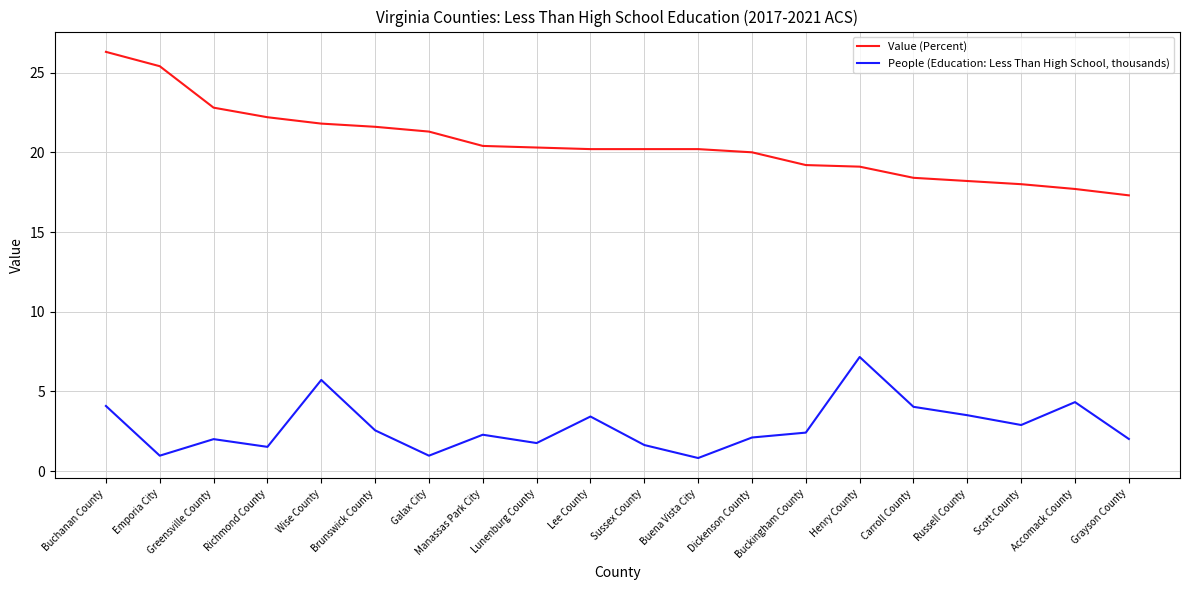

What is the sum of the Value (Percent) values at Buchanan County and Buena Vista City?

46.5